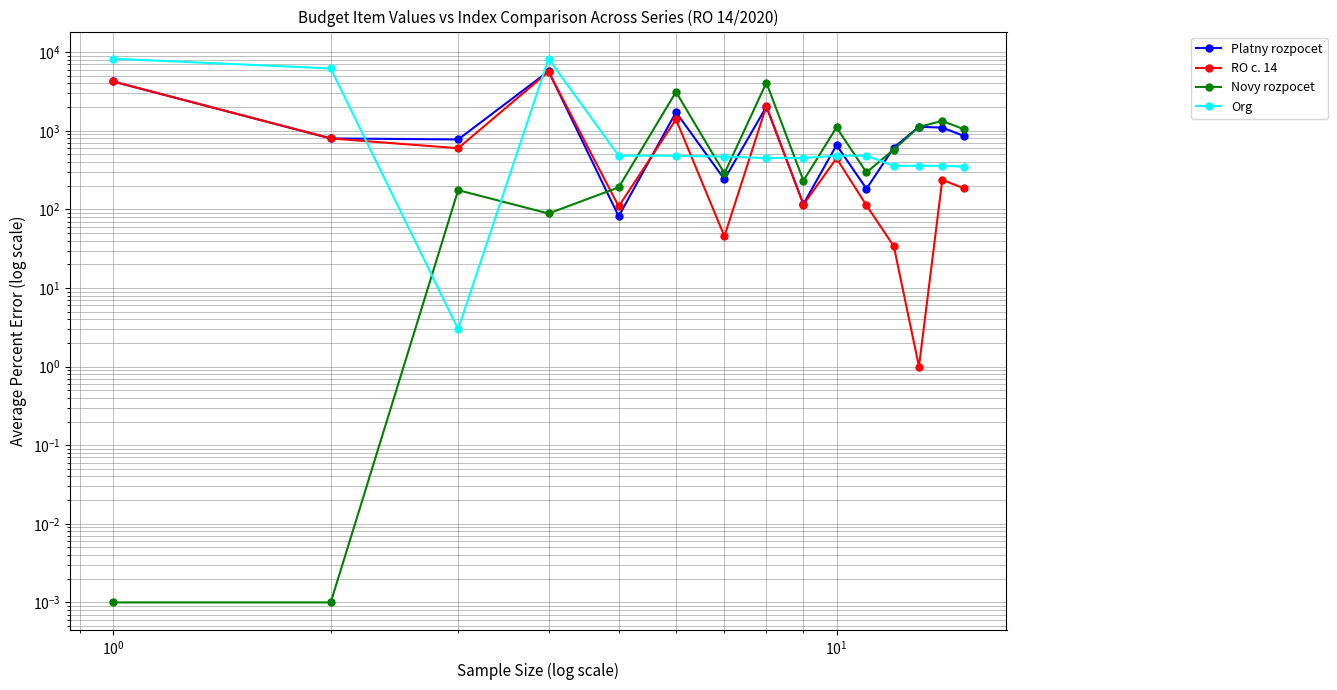

List the series in order of their overall mean, lowest first.

Novy rozpocet, RO c. 14, Platny rozpocet, Org